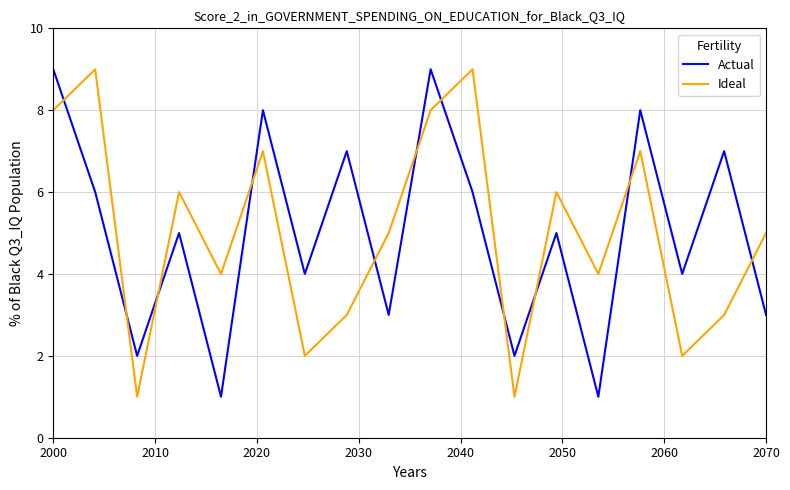

Does the chart display data point markers on the line(s)?

No